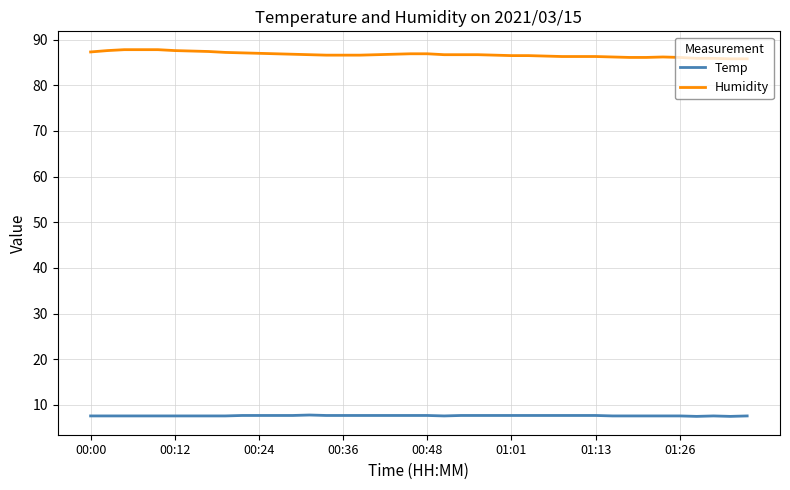

True or false: Temp and Humidity intersect in this chart.

False